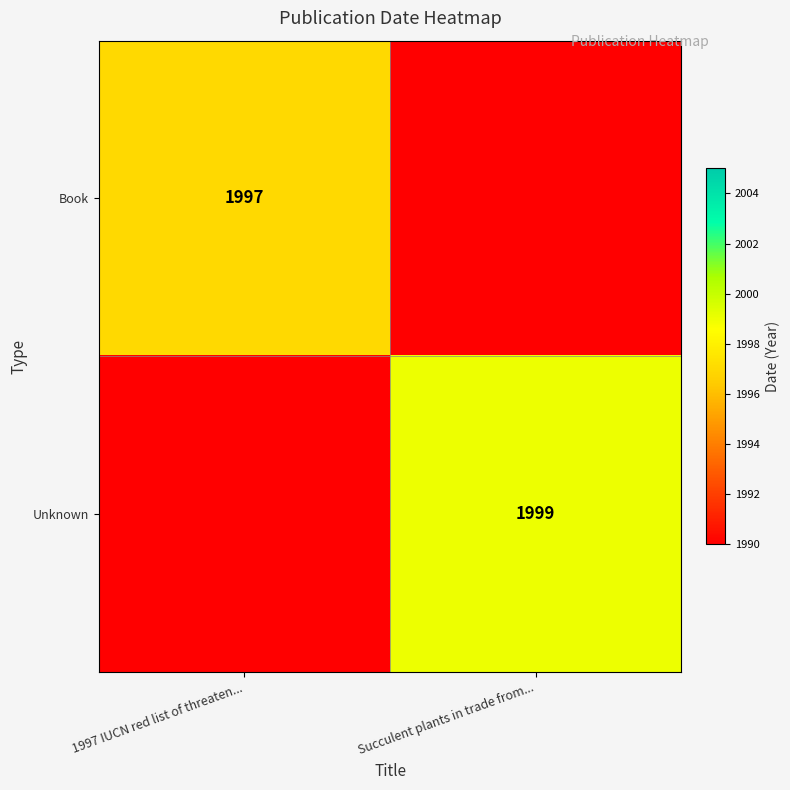

What is the smallest value displayed?

1990